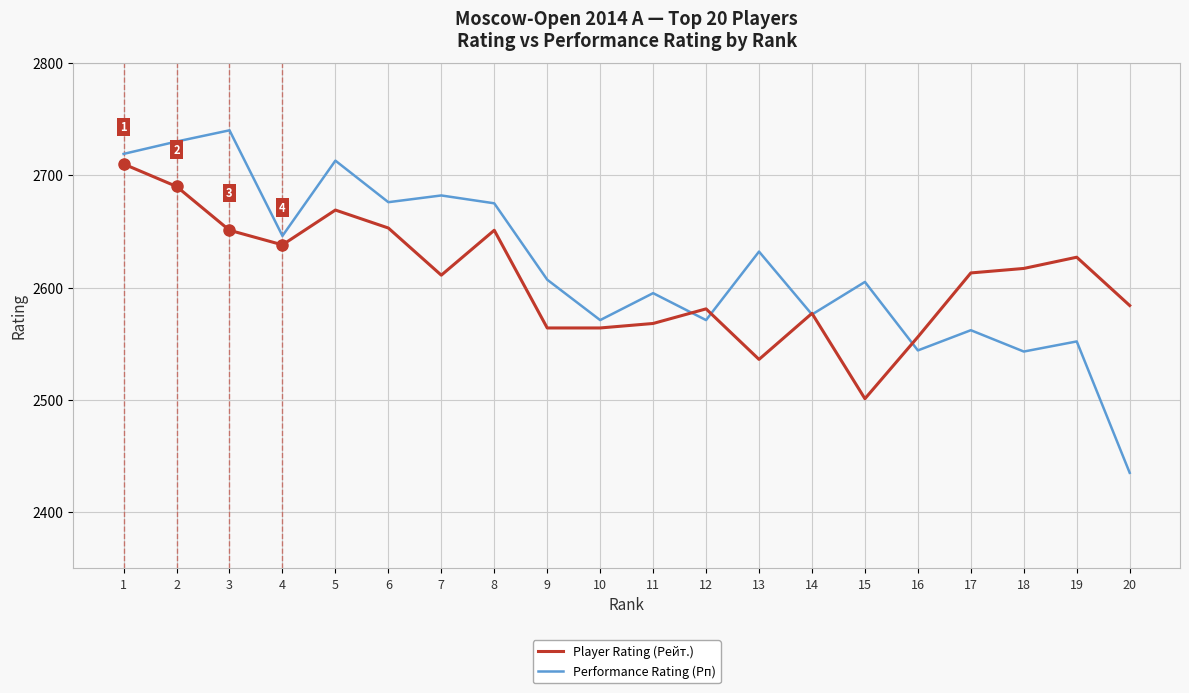

Rank the series at 11 from highest to lowest value.

Performance Rating (Рп), Player Rating (Рейт.)